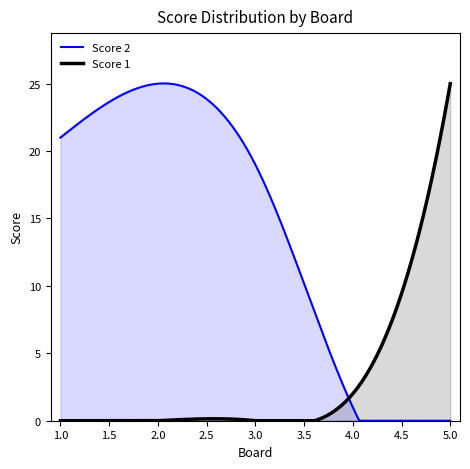

Which series changed the most between 2 and 4?

Score 2